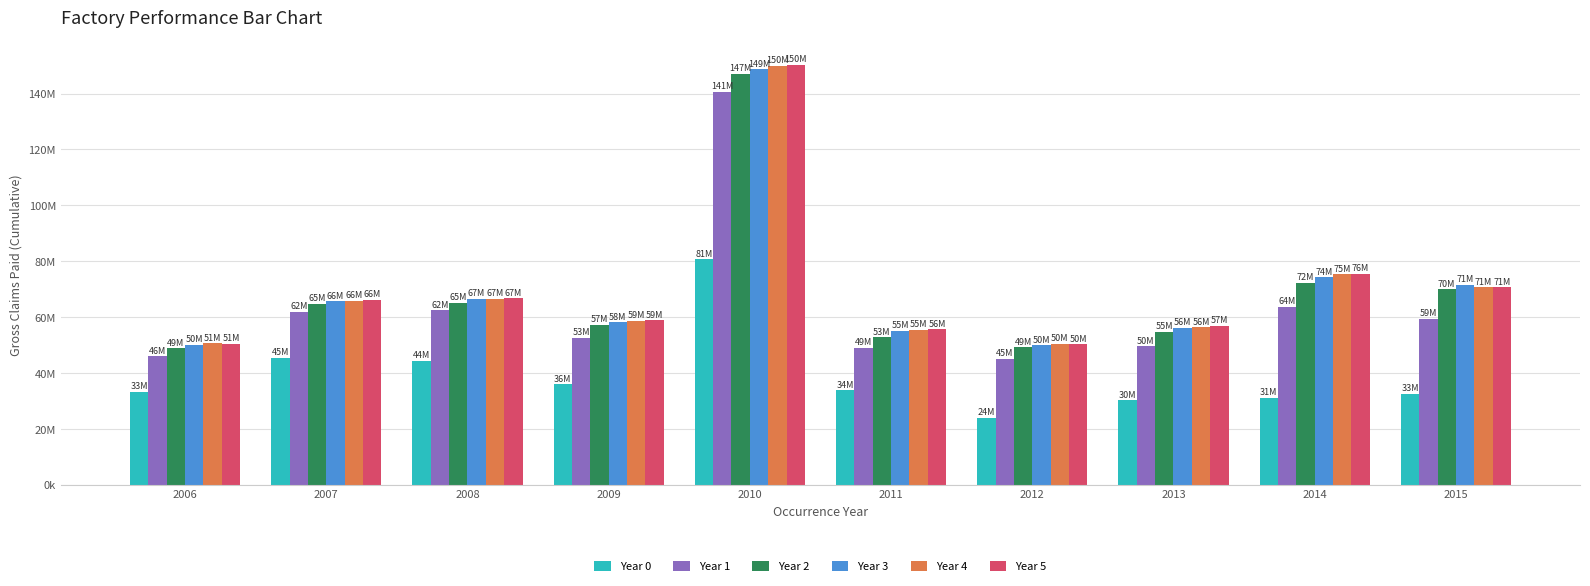

Rank the series by their maximum value, from lowest to highest.

Year 0, Year 1, Year 2, Year 3, Year 4, Year 5